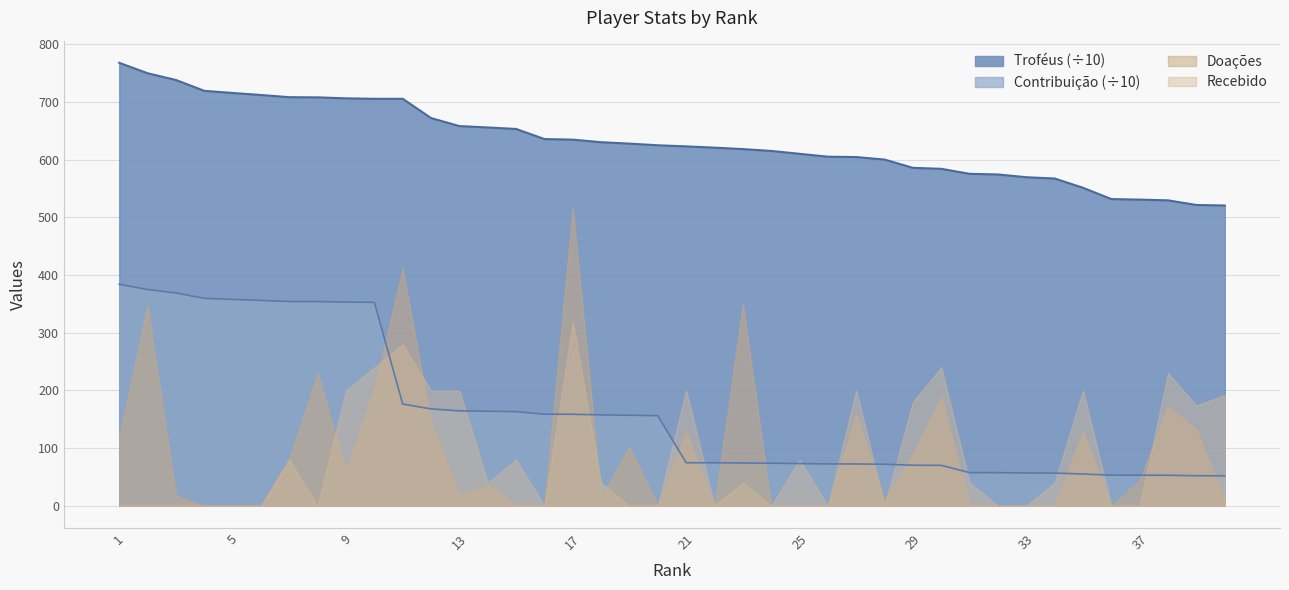

How many lines are shown in the chart?

2